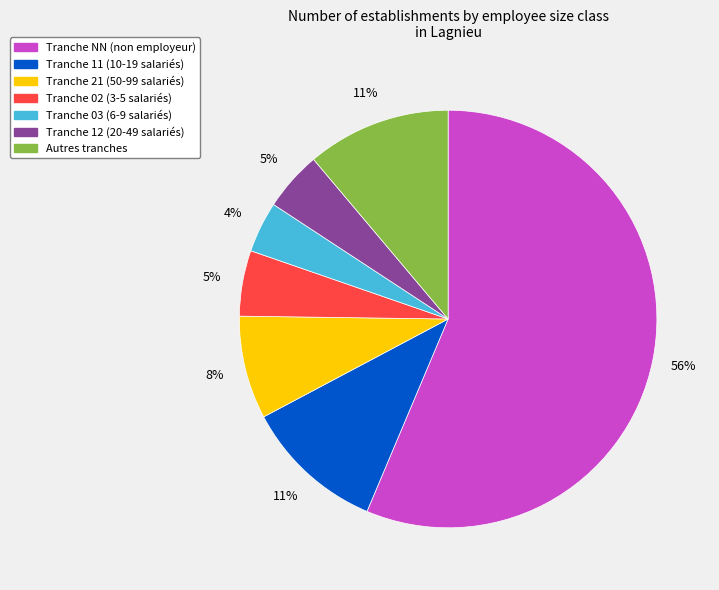

To the nearest percent, what is the average slice percentage?

14%